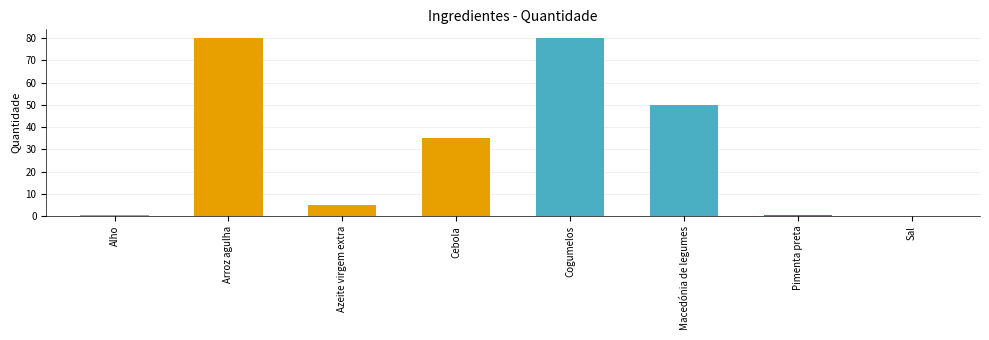

What is the approximate value at Cebola?

35.0